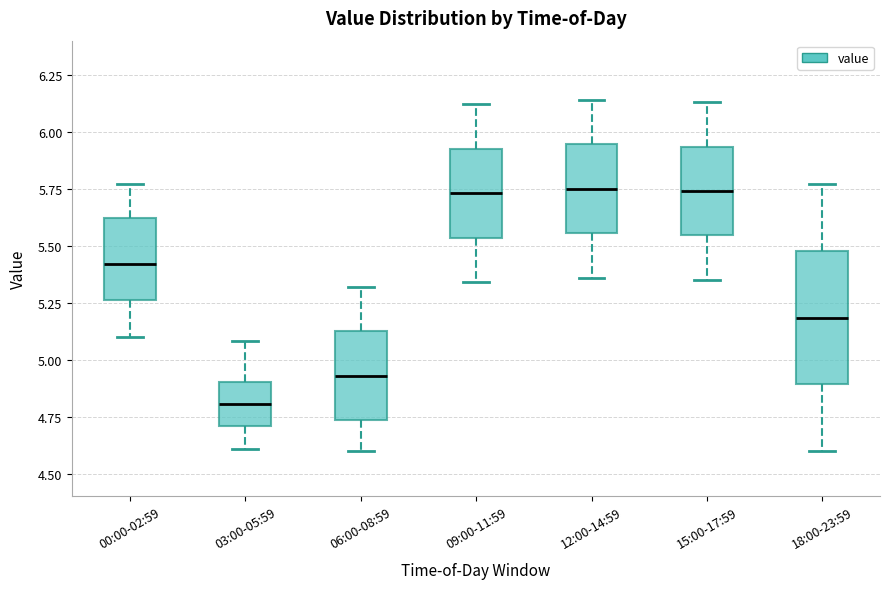

Reading left to right, transcribe this box plot: for each box, give where its median line is, the range the box spans, and where its two whiskers end, as read against the y-axis. The values are not printed on the chart, so give them approximately, as read against the axis.

00:00-02:59: median 5.40, box 5.25 to 5.60, whiskers 5.10 to 5.75
03:00-05:59: median 4.80, box 4.70 to 4.90, whiskers 4.60 to 5.10
06:00-08:59: median 4.95, box 4.75 to 5.15, whiskers 4.60 to 5.30
09:00-11:59: median 5.75, box 5.55 to 5.95, whiskers 5.35 to 6.10
12:00-14:59: median 5.75, box 5.55 to 5.95, whiskers 5.35 to 6.15
15:00-17:59: median 5.75, box 5.55 to 5.95, whiskers 5.35 to 6.15
18:00-23:59: median 5.20, box 4.90 to 5.50, whiskers 4.60 to 5.75